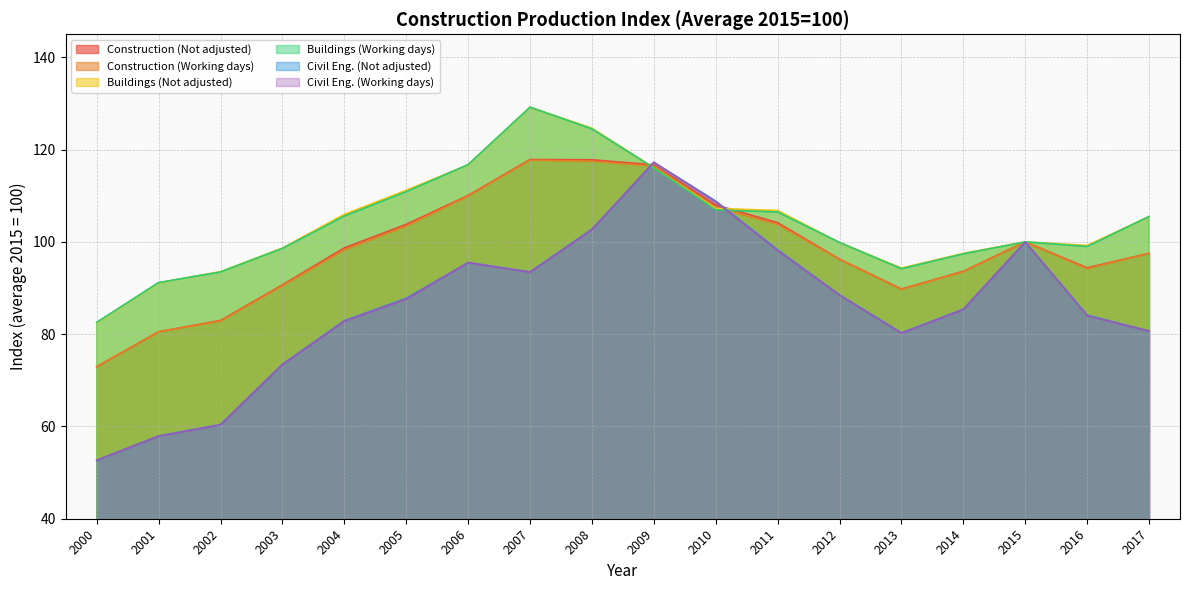

How many values in the Civil Eng. (Working days) series exceed 87?

9